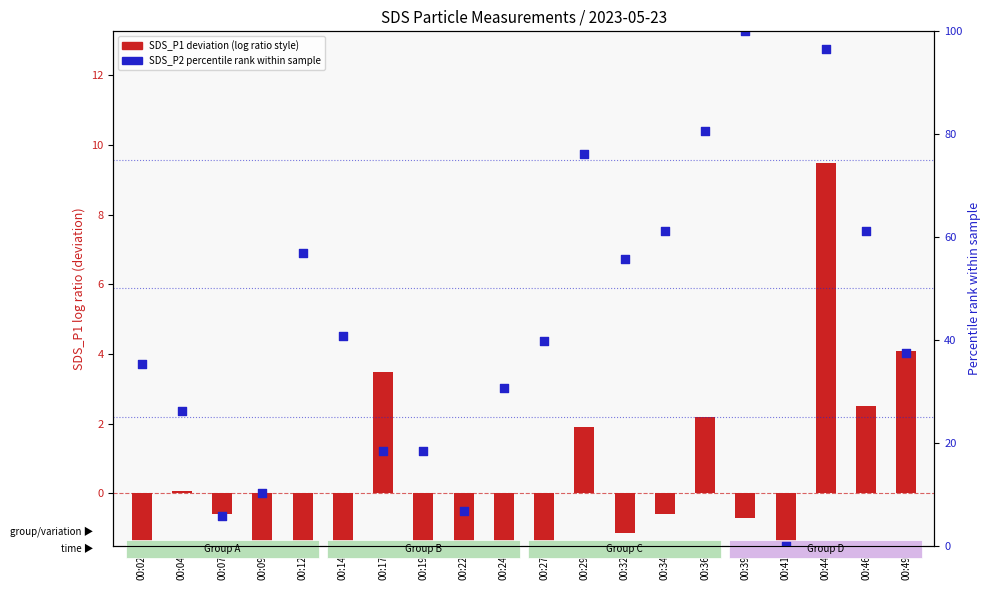

Which series contains the lowest Y value?

SDS_P1 (deviation from mean)